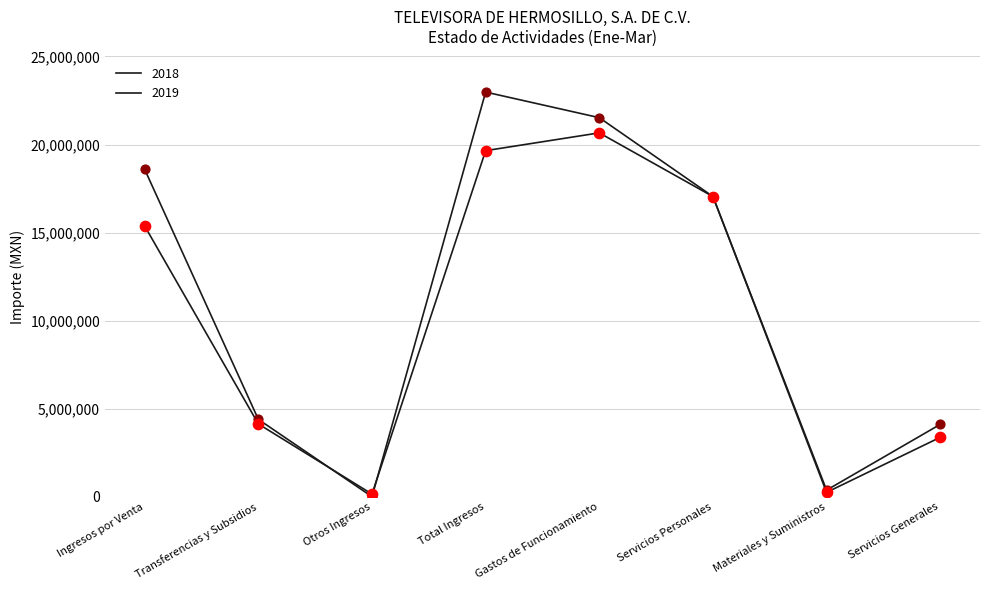

At how many categories does at least one series exceed 16995274?

4